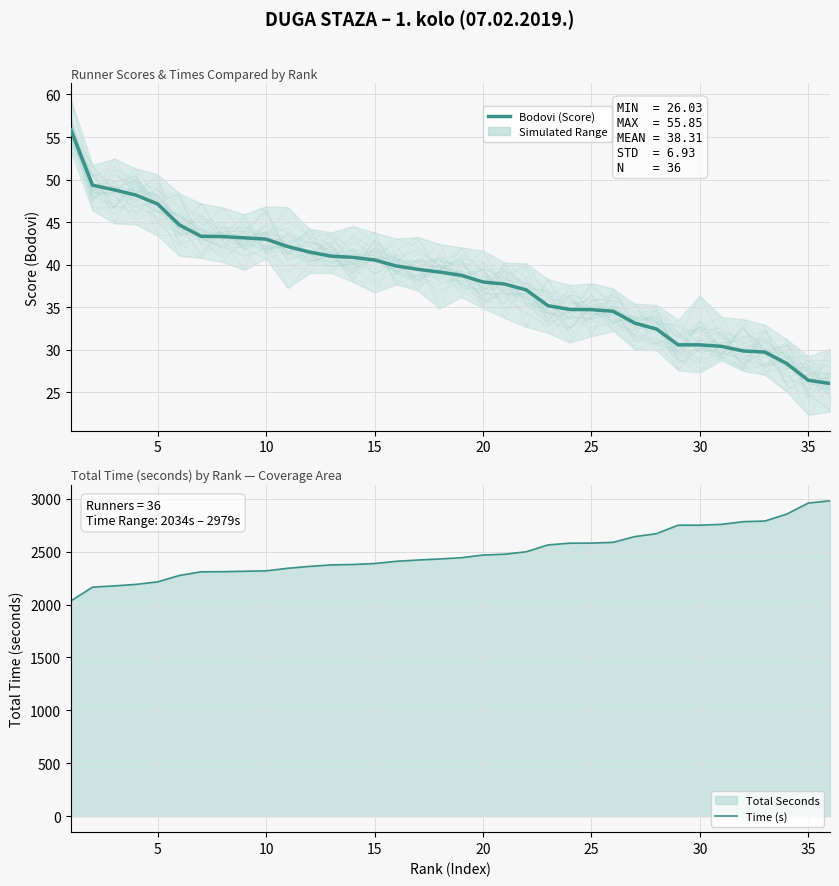

How many lines are shown in the chart?

2